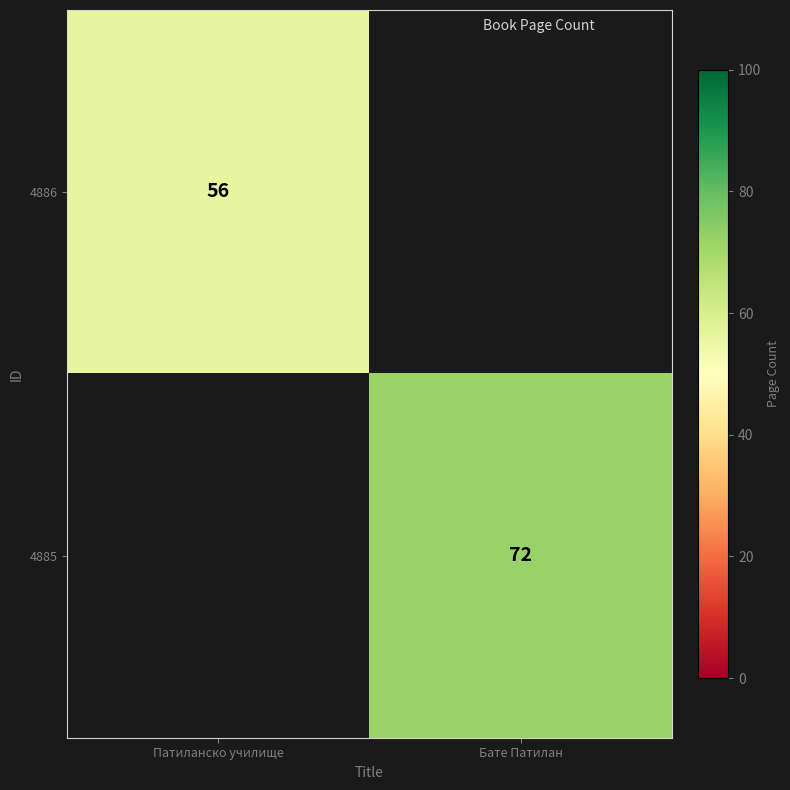

How many data points does each series have?

2